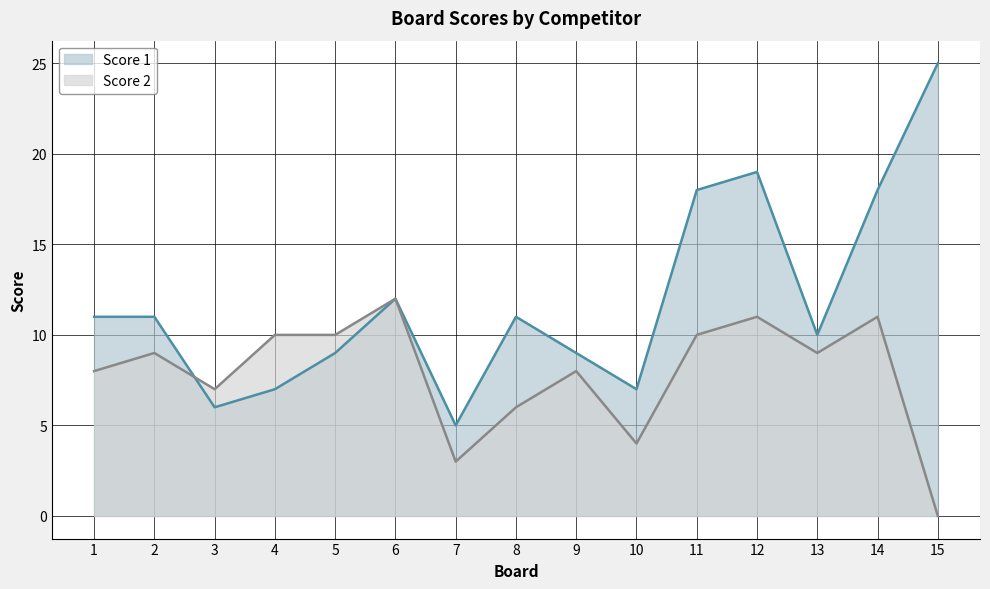

How many series are shown in this chart?

2